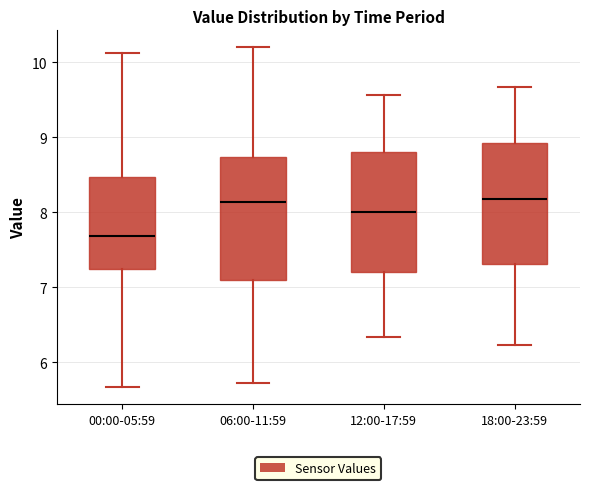

Where is the lower edge of the box for 12:00-17:59 on the y-axis? The values are not printed on the chart, so give them approximately, as read against the axis.

7.2